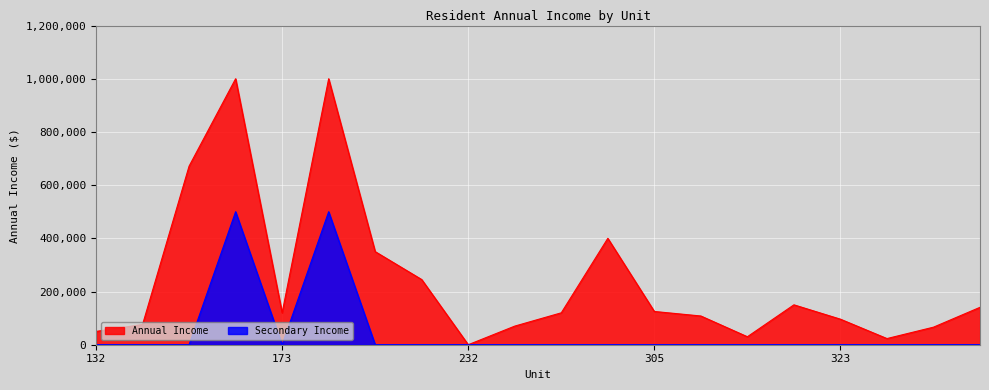

Reading right to left, transcribe all the data shown in this chart.

Annual Income: 140652.0	66000.0	23160.0	96000.0	150000.0	30000.0	108000.0	125040.0	400000.0	120000.0	70000.0	0.0	245000.0	350000.0	1000000.0	120000.0	1000000.0	671423.3	76000.0	50000.0
Secondary Income: 0.0	0.0	0.0	0.0	0.0	0.0	0.0	0.0	0.0	0.0	0.0	0.0	0.0	0.0	500000.0	0.0	500000.0	0.0	0.0	0.0